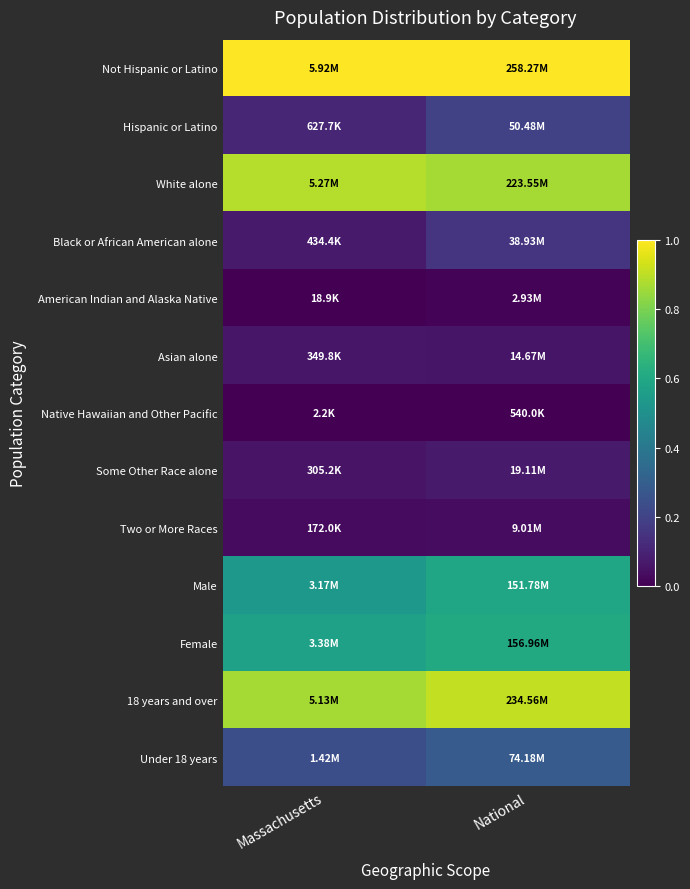

Reading left to right, extract all data points from this chart.

Not Hispanic or Latino: Massachusetts=1.0	National=1.0
Hispanic or Latino: Massachusetts=0.1	National=0.2
White alone: Massachusetts=0.9	National=0.9
Black or African American alone: Massachusetts=0.1	National=0.1
American Indian and Alaska Native: Massachusetts=0.0	National=0.0
Asian alone: Massachusetts=0.1	National=0.1
Native Hawaiian and Other Pacific: Massachusetts=0.0	National=0.0
Some Other Race alone: Massachusetts=0.1	National=0.1
Two or More Races: Massachusetts=0.0	National=0.0
Male: Massachusetts=0.5	National=0.6
Female: Massachusetts=0.6	National=0.6
18 years and over: Massachusetts=0.9	National=0.9
Under 18 years: Massachusetts=0.2	National=0.3